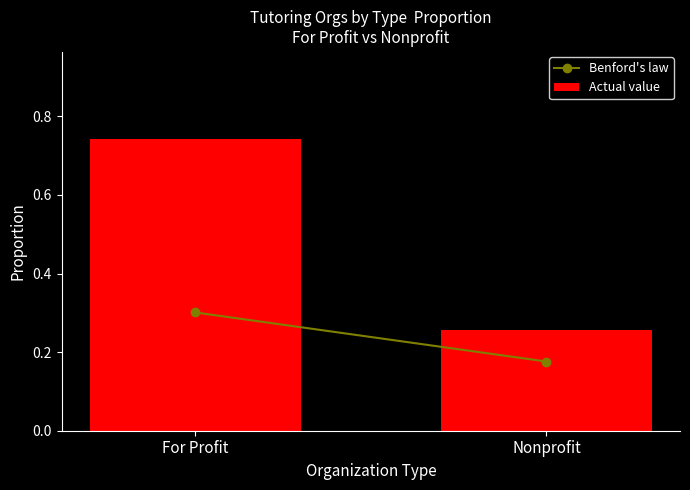

Which label corresponds to the largest value in the chart?

For Profit